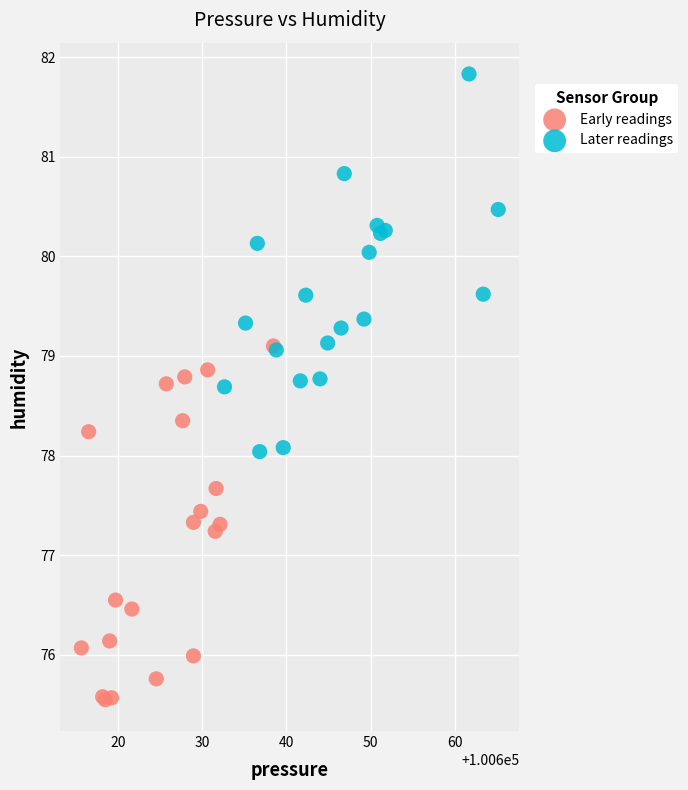

Which series contains the lowest Y value?

Early readings